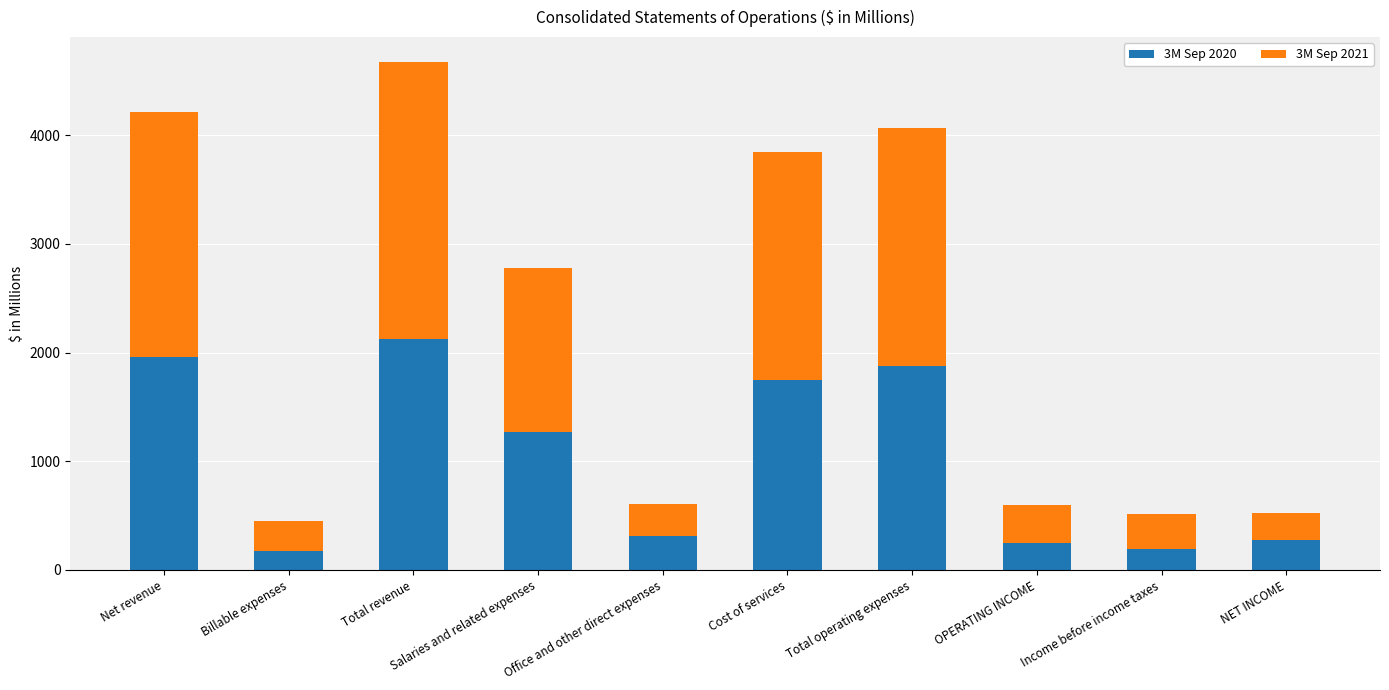

What is the total value across all series at Billable expenses?

451.2